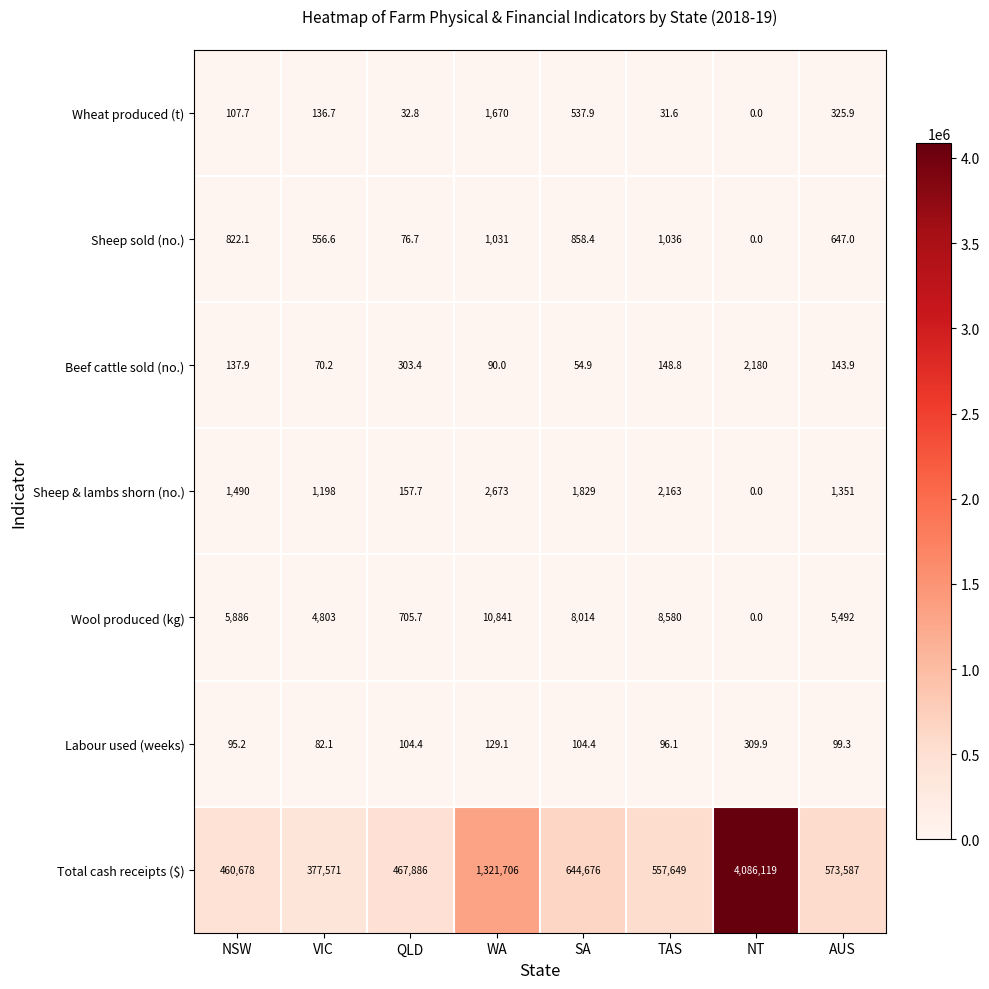

The Sheep sold (no.) series shows 1460.6 at TAS. True or false?

False